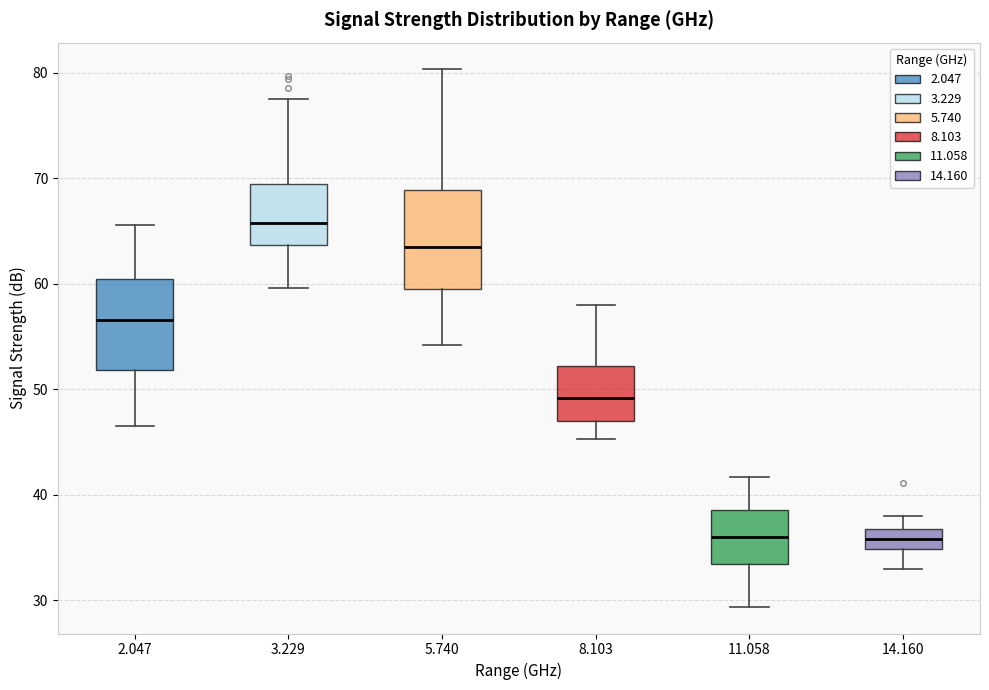

Where is the upper edge of the box at x = 3.229 on the y-axis? The values are not printed on the chart, so give them approximately, as read against the axis.

69